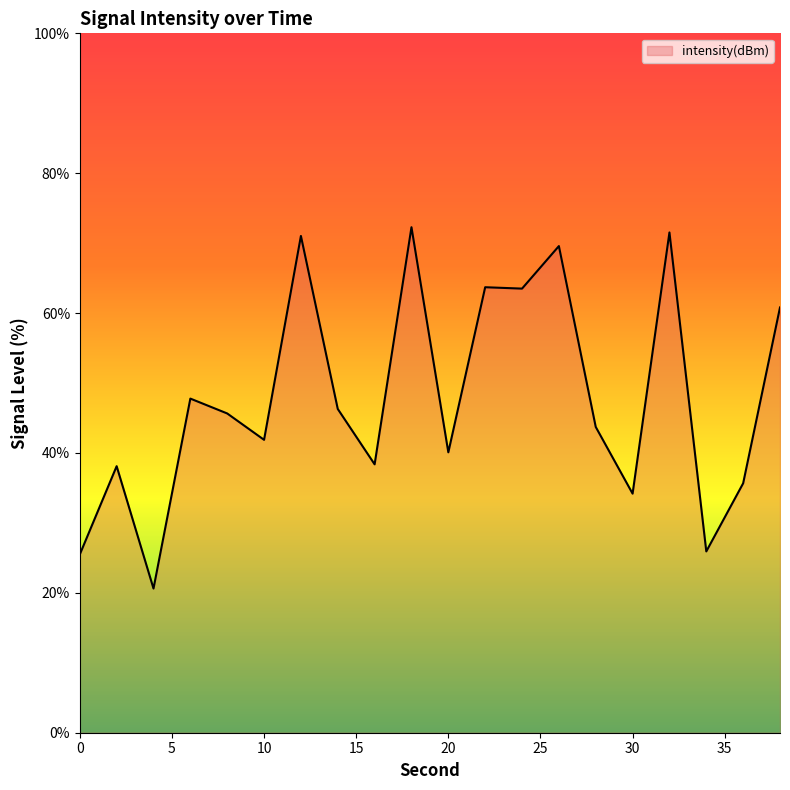

How many series are shown in this chart?

1